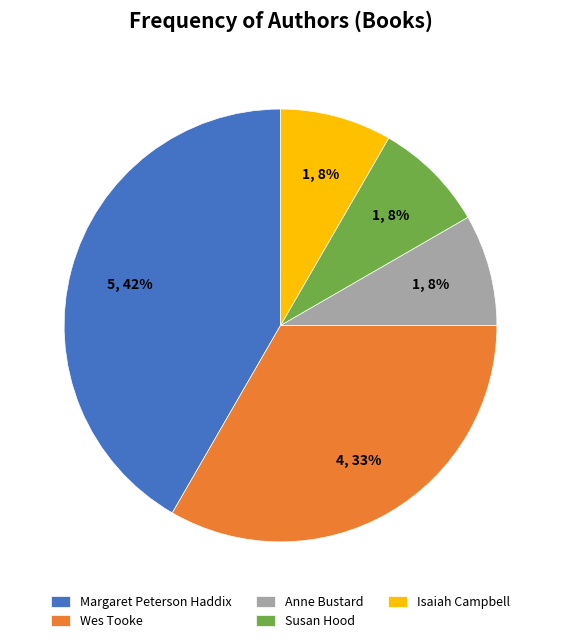

Does Isaiah Campbell account for over 50% of the chart?

No